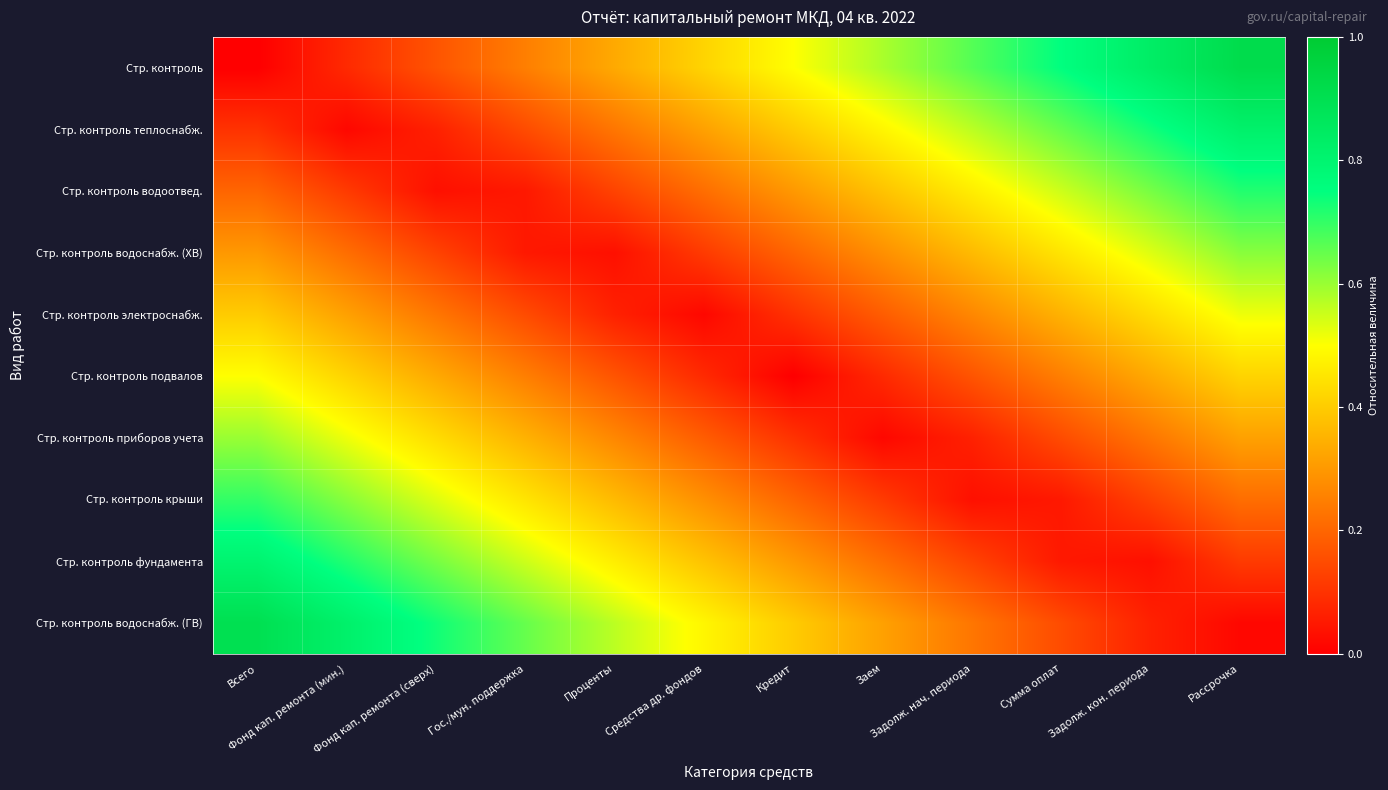

Which has a higher value, Сумма оплат or Средства др. фондов?

Сумма оплат